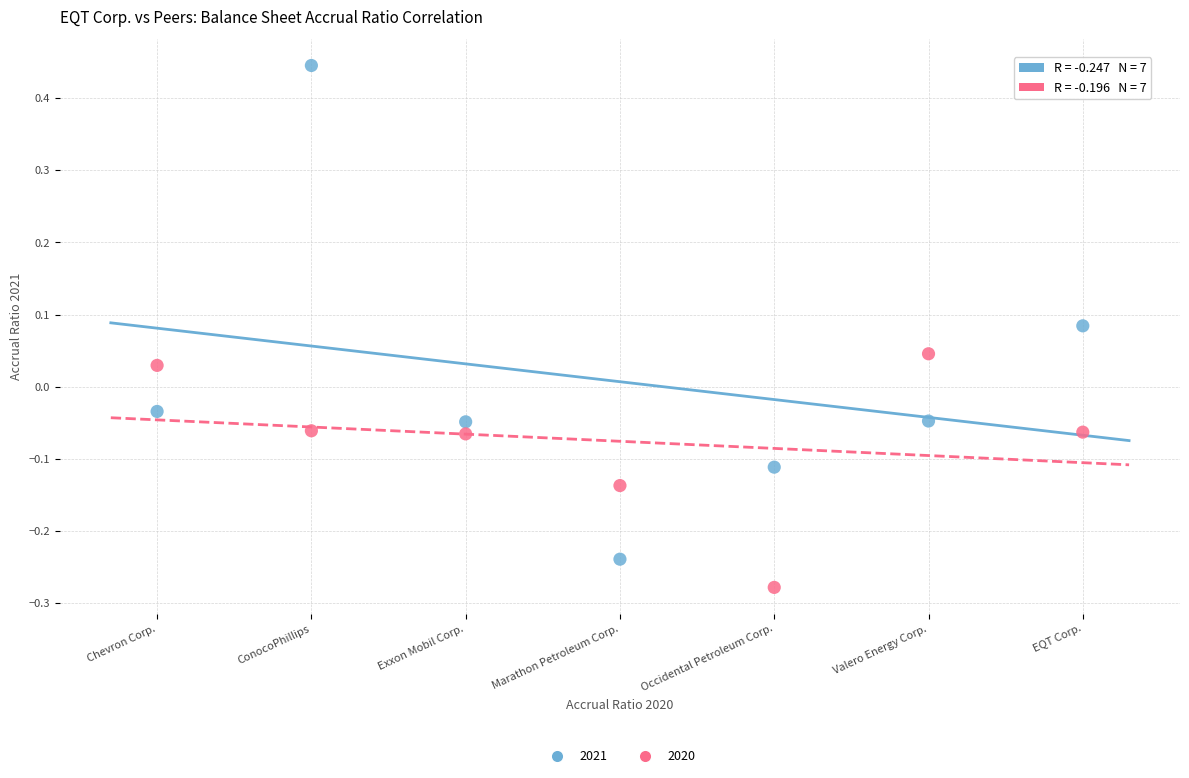

Across all data points, what is the range of Y values (max minus min)?

0.7